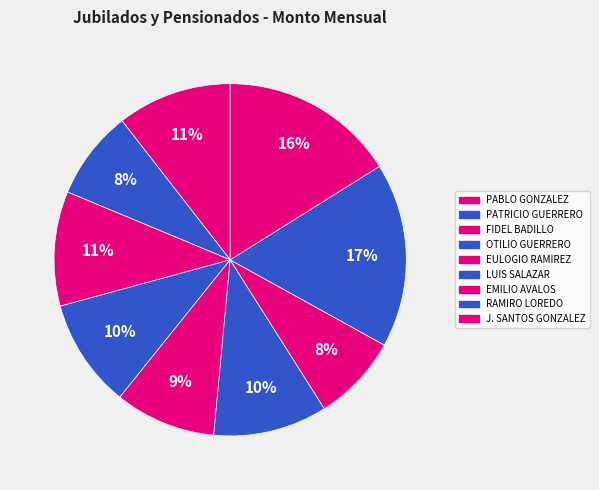

How many slices are in this pie chart?

9